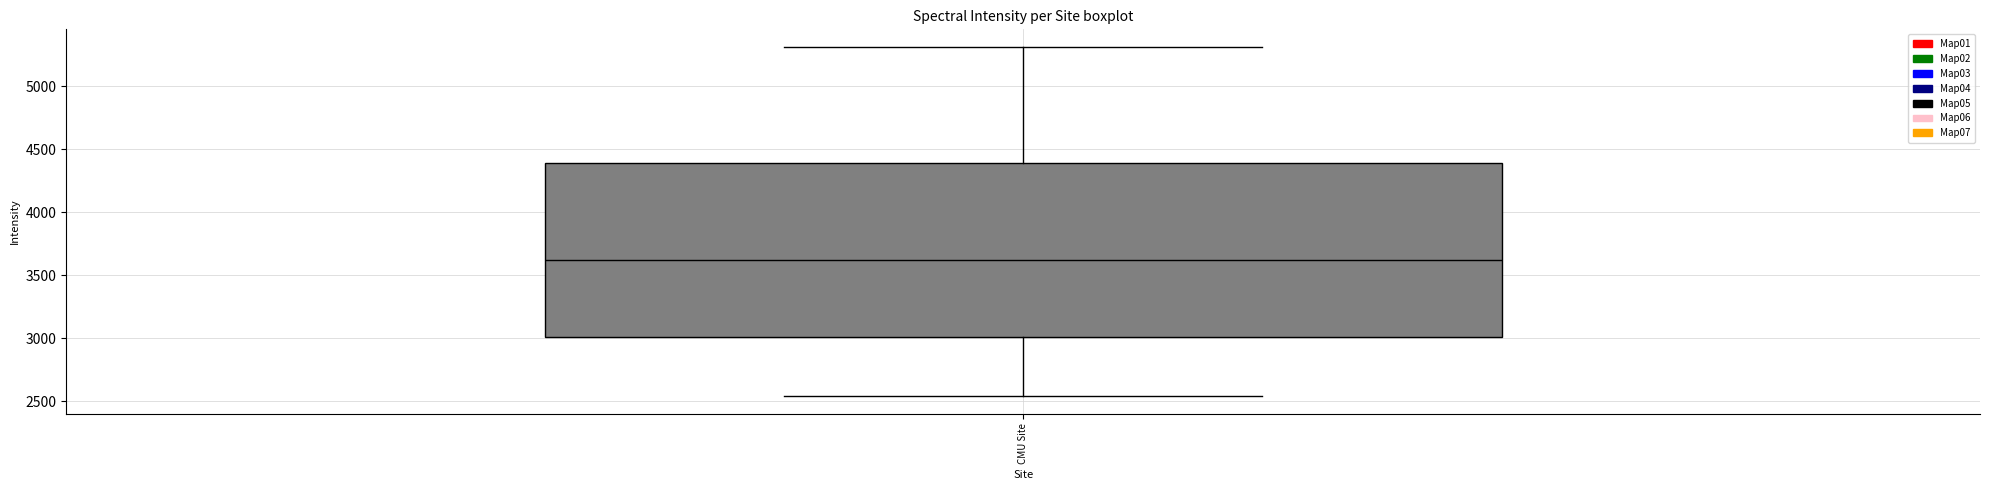

Read this box plot against the y-axis: the position of the median line, the range covered by the box, and the ends of both whiskers. The values are not printed on the chart, so give them approximately, as read against the axis.

median 3600, box 3000 to 4400, whiskers 2550 to 5300